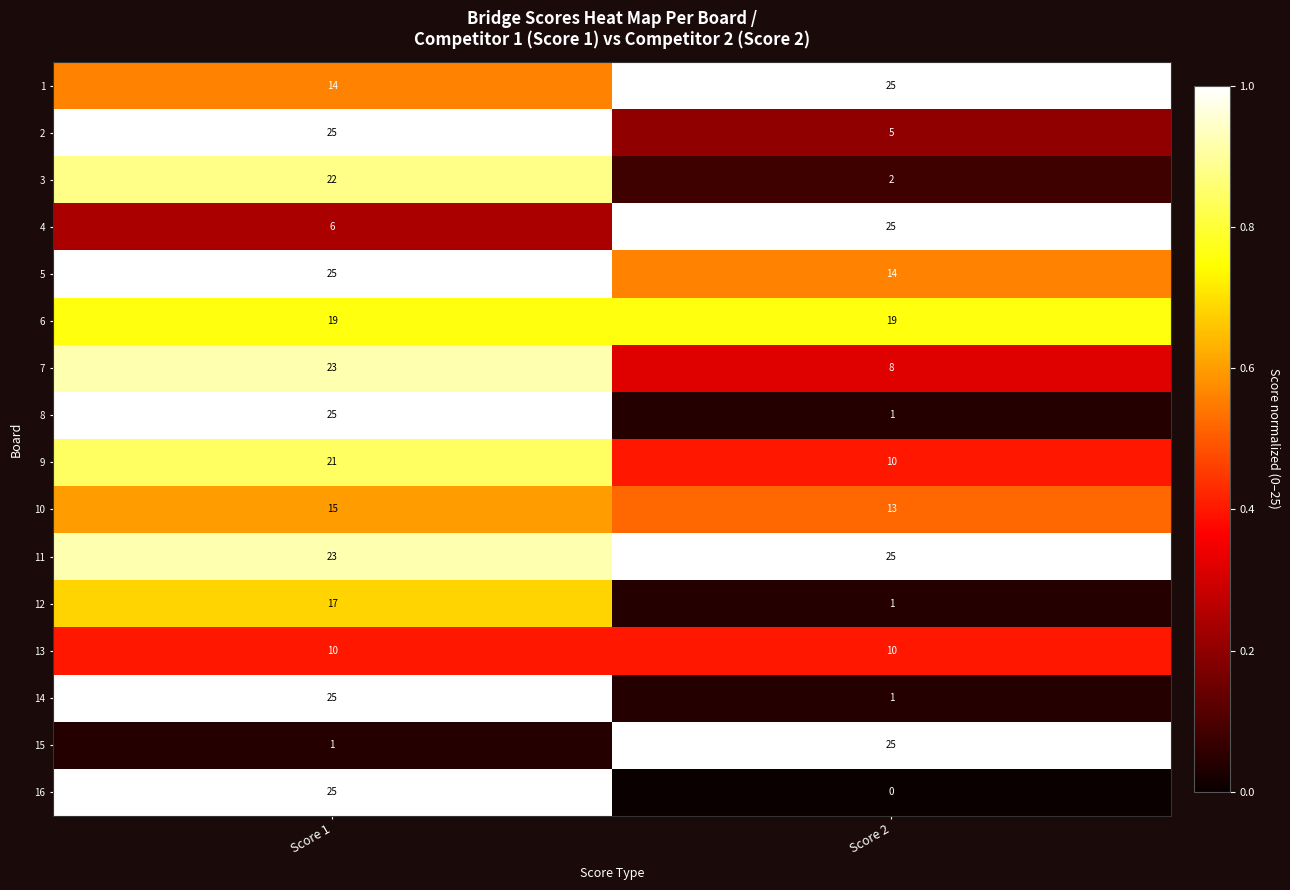

List the labels in order of 8 value, largest first.

Score 1, Score 2